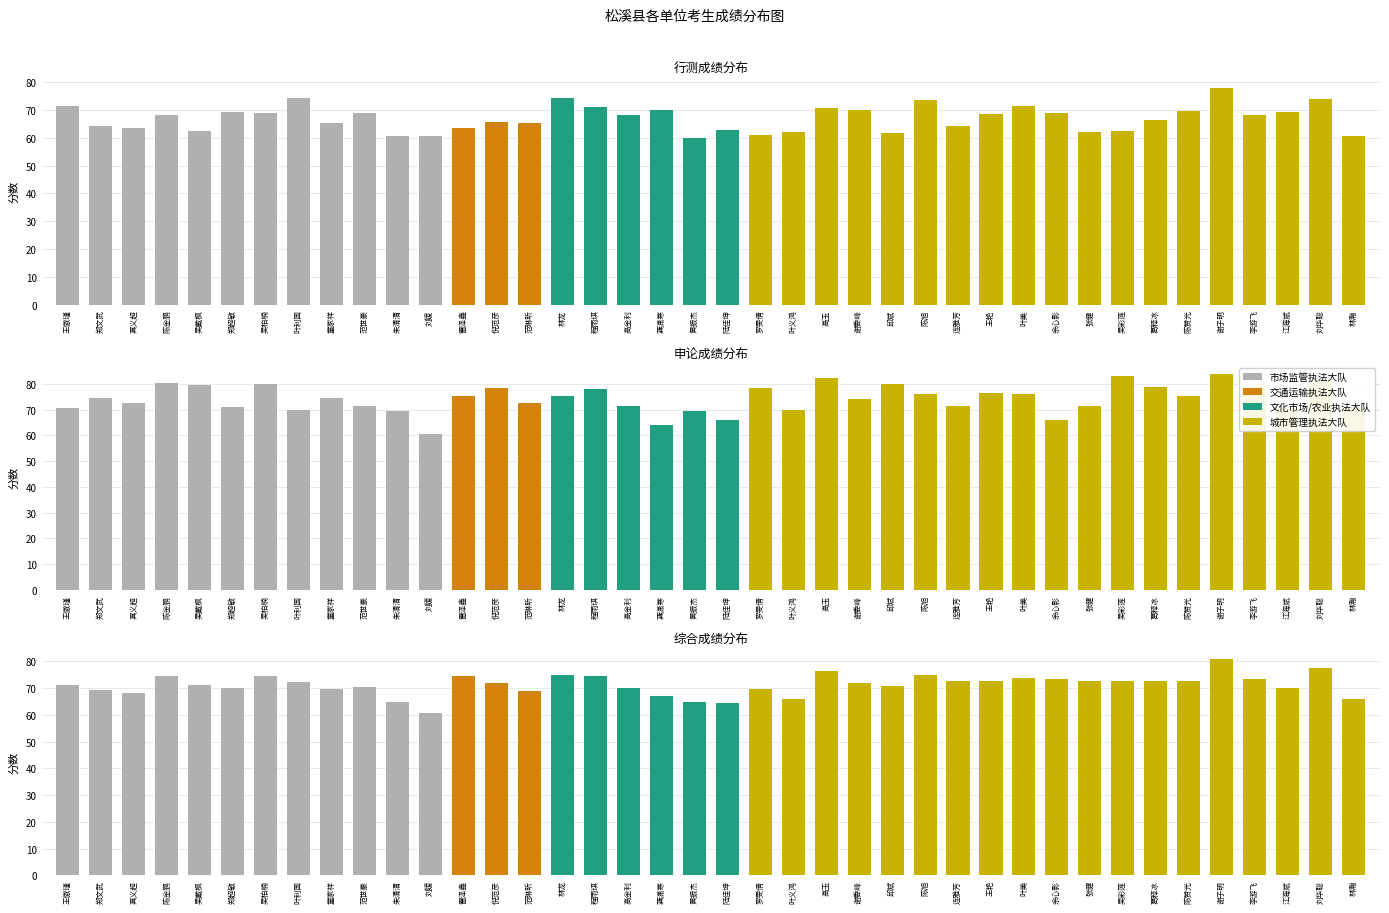

How many values in the 申论 series are below 74?

18